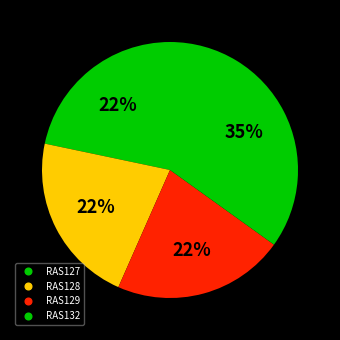

Do RAS127 and RAS132 together represent more than half of the pie?

Yes